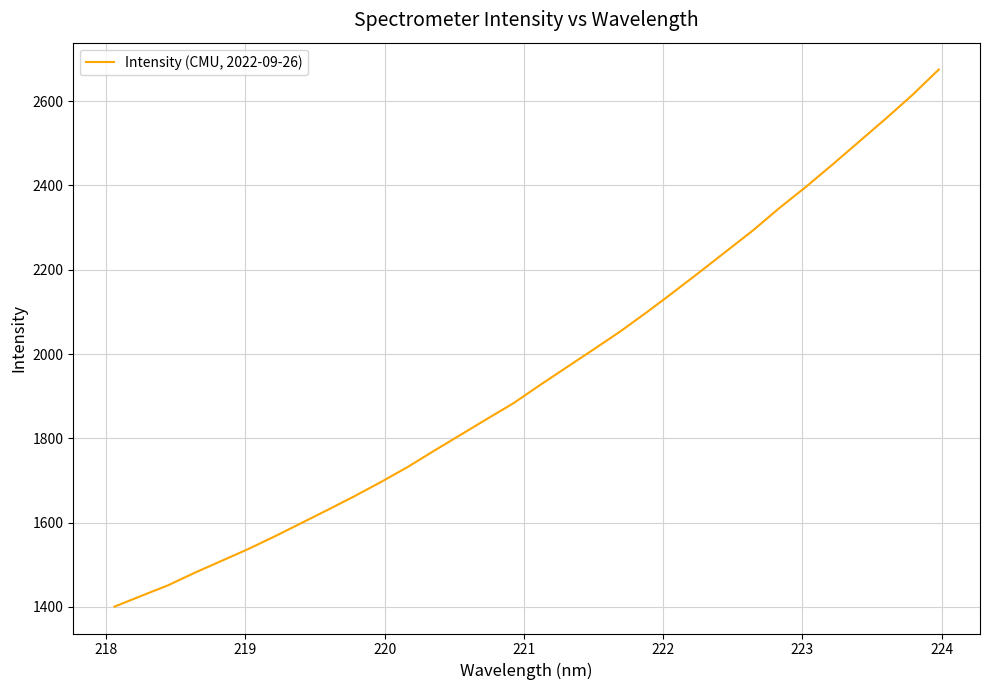

What is the difference between the maximum and minimum values?

1274.4